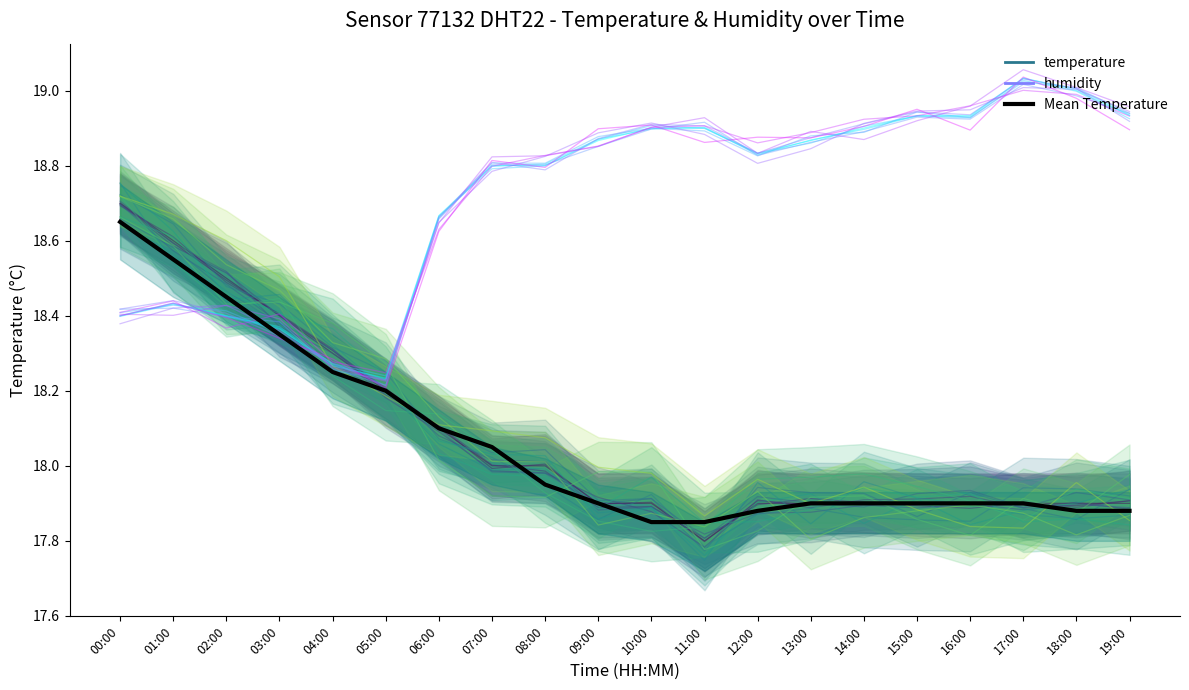

True or false: hum_smooth has a value of 18.4 at 03:00.

True